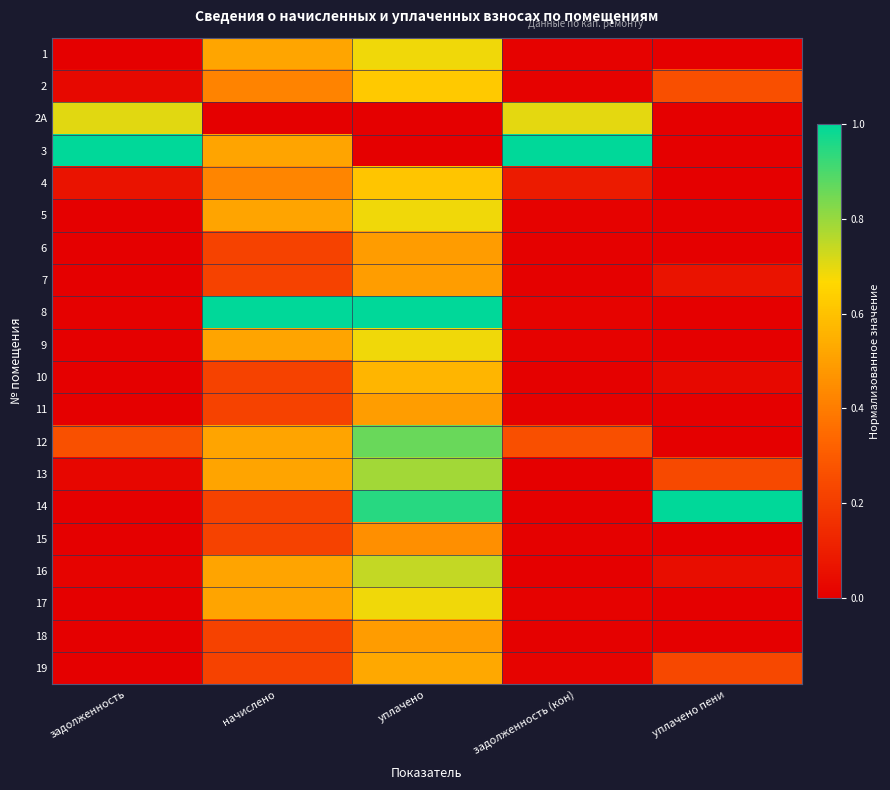

Which series changed the most between уплачено and уплачено пени?

8